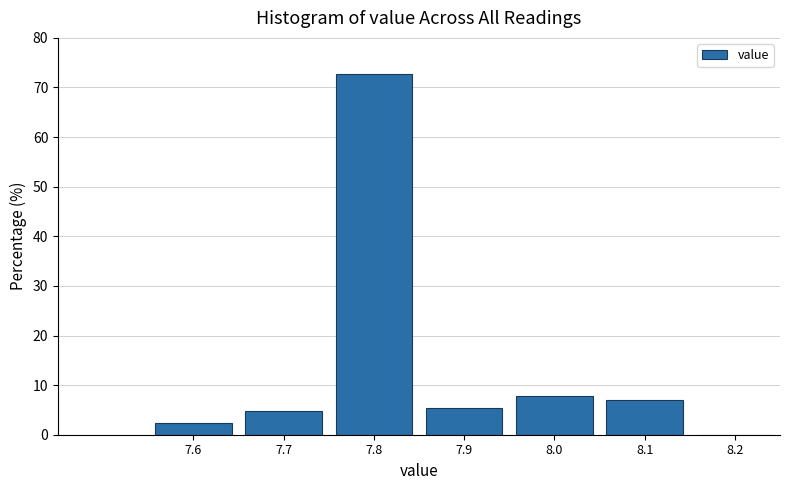

Reading left to right, list every bar in this chart as the range it spans on the x-axis followed by its height. The values are not printed on the chart, so give them approximately, as read against the axis.

7.55 to 7.65: 2
7.65 to 7.75: 5
7.75 to 7.85: 73
7.85 to 7.95: 5
7.95 to 8.05: 8
8.05 to 8.15: 7
8.15 to 8.25: 0